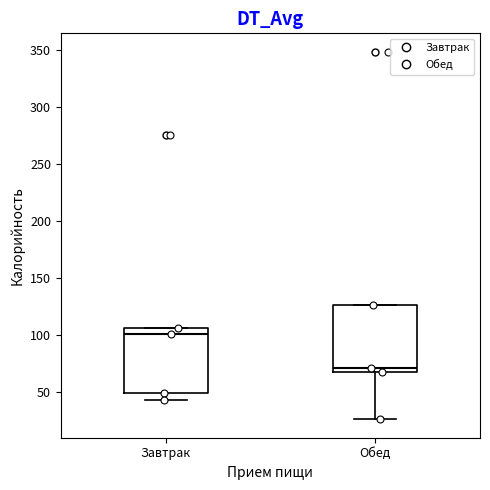

Reading left to right, read every box against the y-axis: the position of its median line, the range the box covers, and the ends of its whiskers. The values are not printed on the chart, so give them approximately, as read against the axis.

Завтрак: median 100, box 50 to 105, whiskers 45 to 105
Обед: median 70, box 65 to 125, whiskers 25 to 125